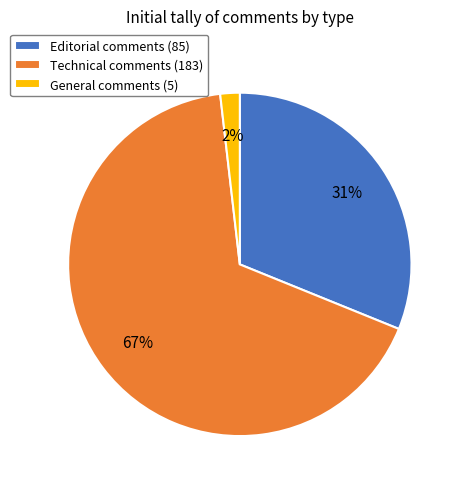

What is the majority slice?

Technical